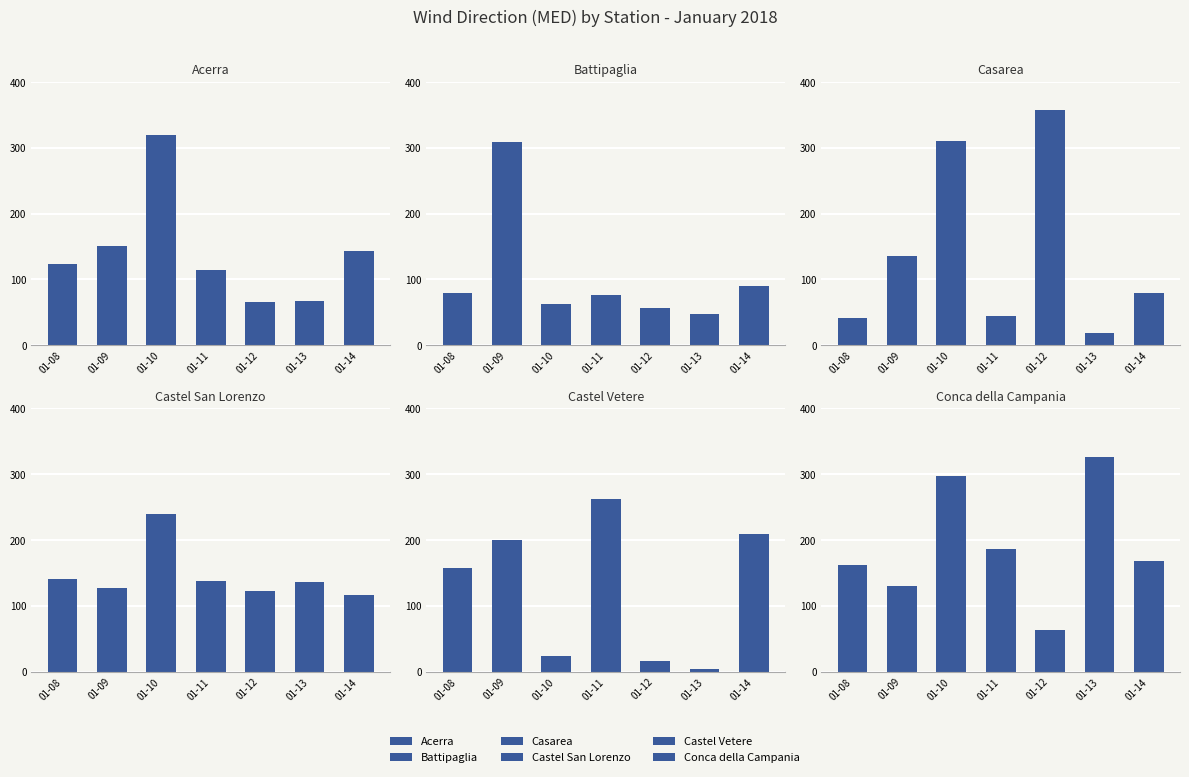

Which series has the largest total across all categories?

Conca della Campania